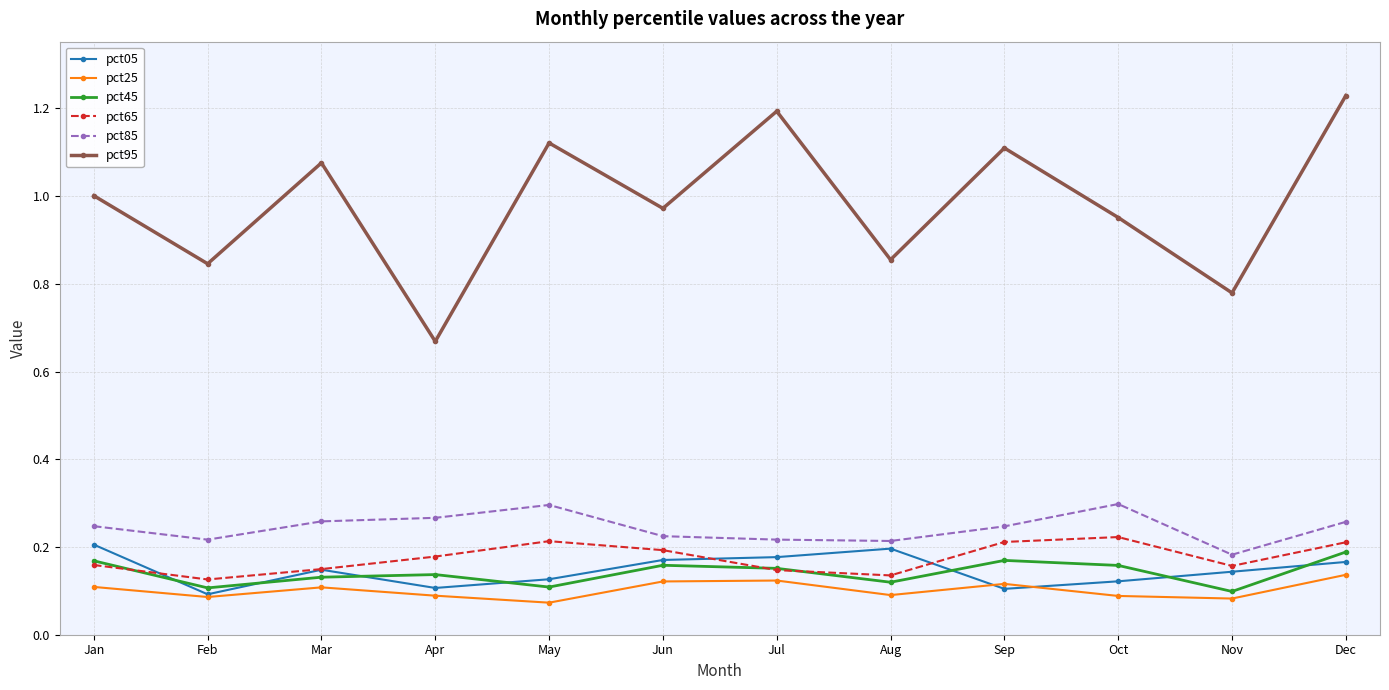

What is the sum of all pct85 values?

2.9